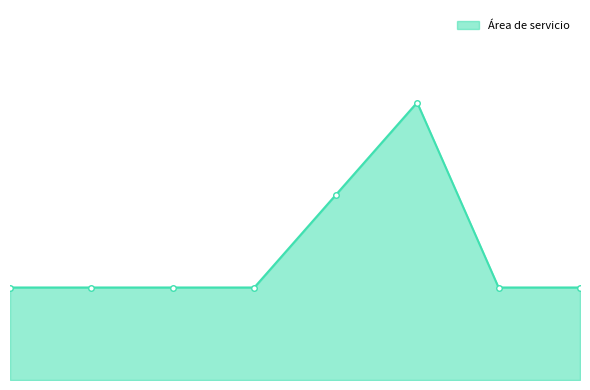

Reading right to left, transcribe all the data shown in this chart.

1	1	3	2	1	1	1	1